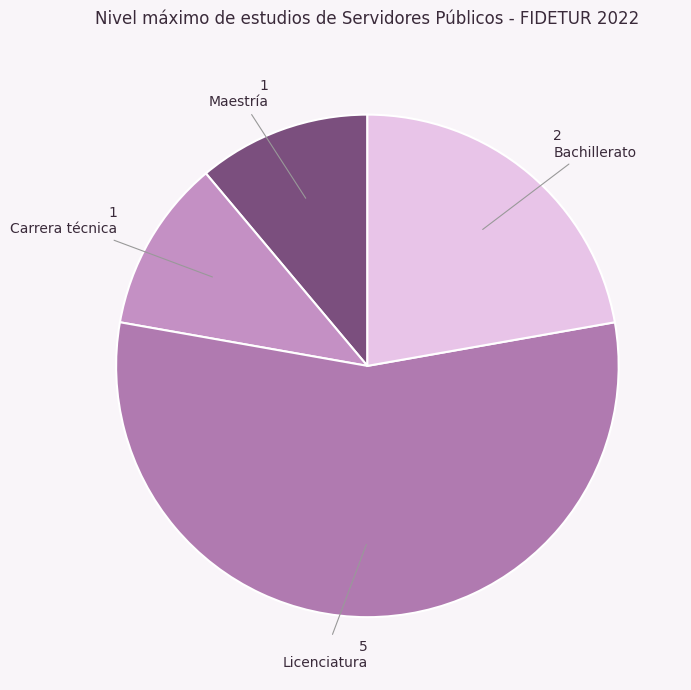

Which slice represents more than half of the pie?

Licenciatura